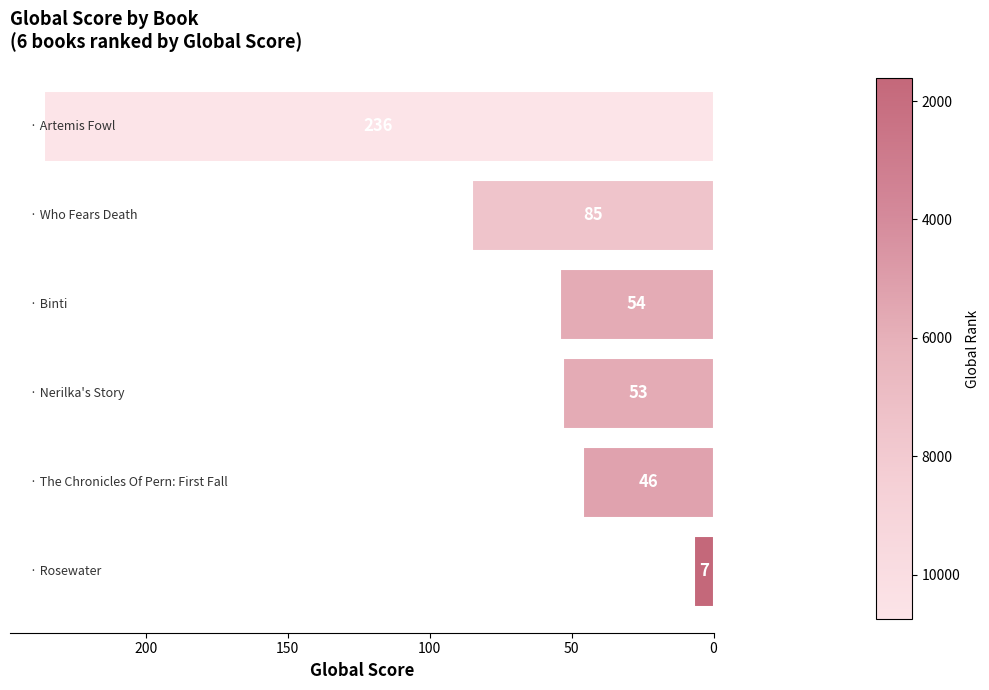

What is the minimum value shown in the chart?

7